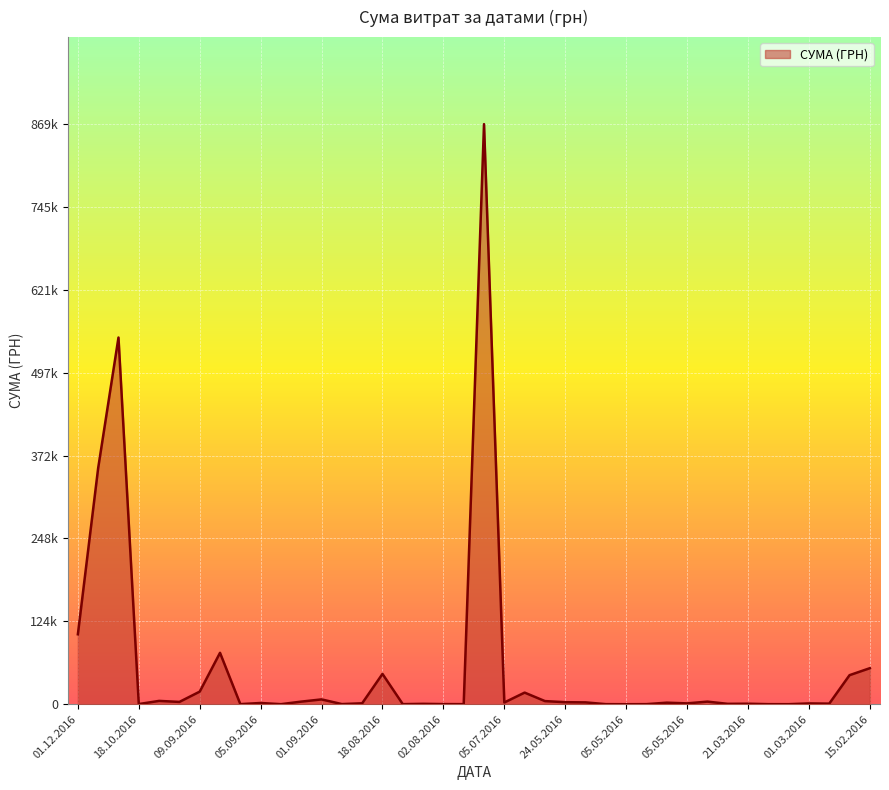

Does the chart have visible grid lines?

Yes